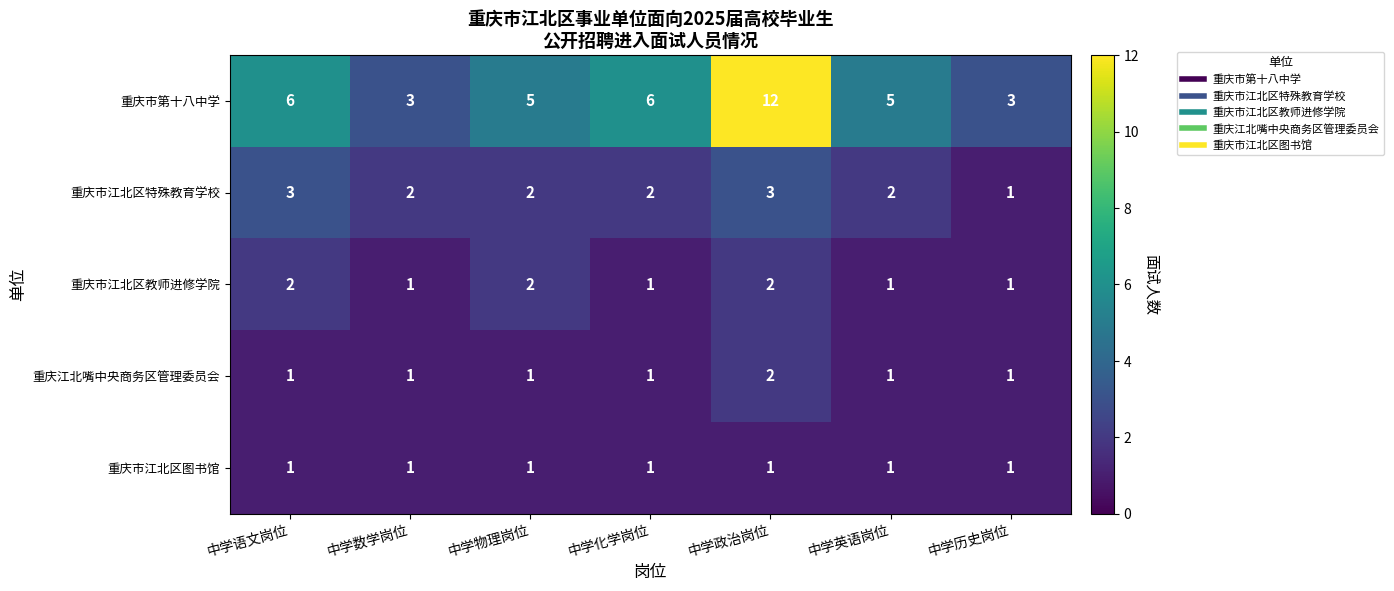

Is it true that 重庆江北嘴中央商务区管理委员会 equals 1 at 中学政治岗位?

False